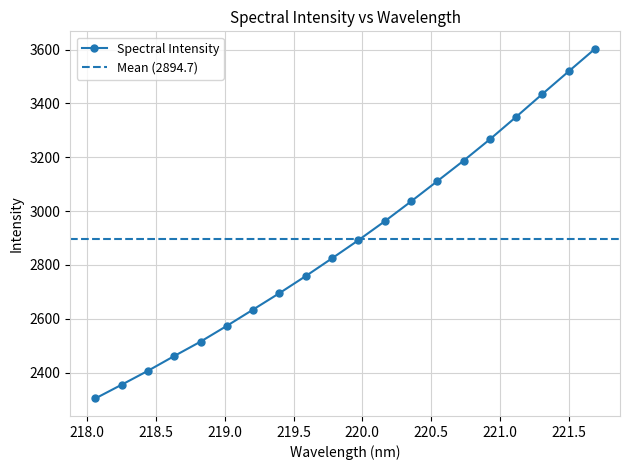

Is it true that the value at 218.6332 is 2461.7?

True